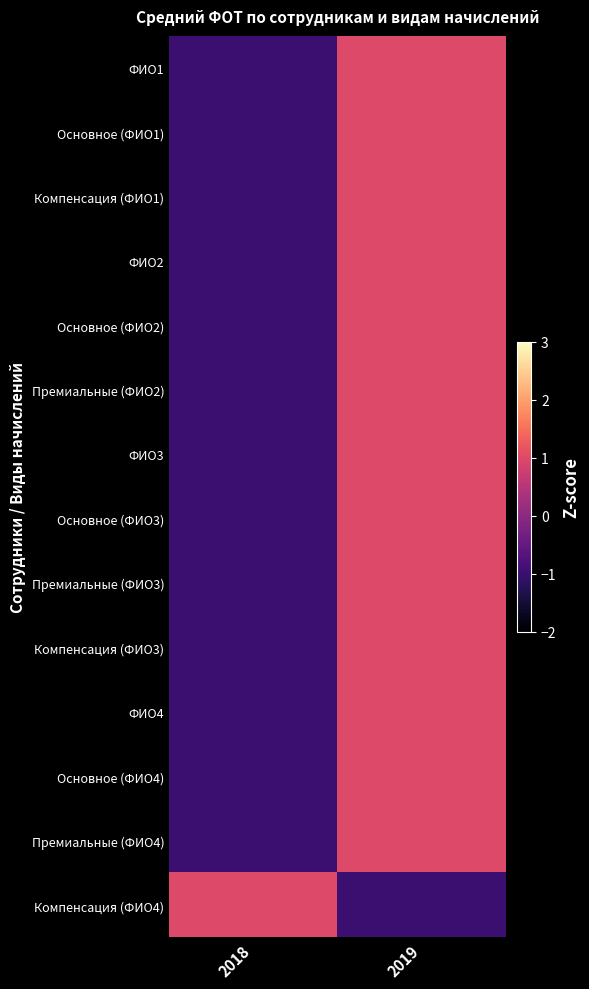

How many categories are shown in the chart?

2